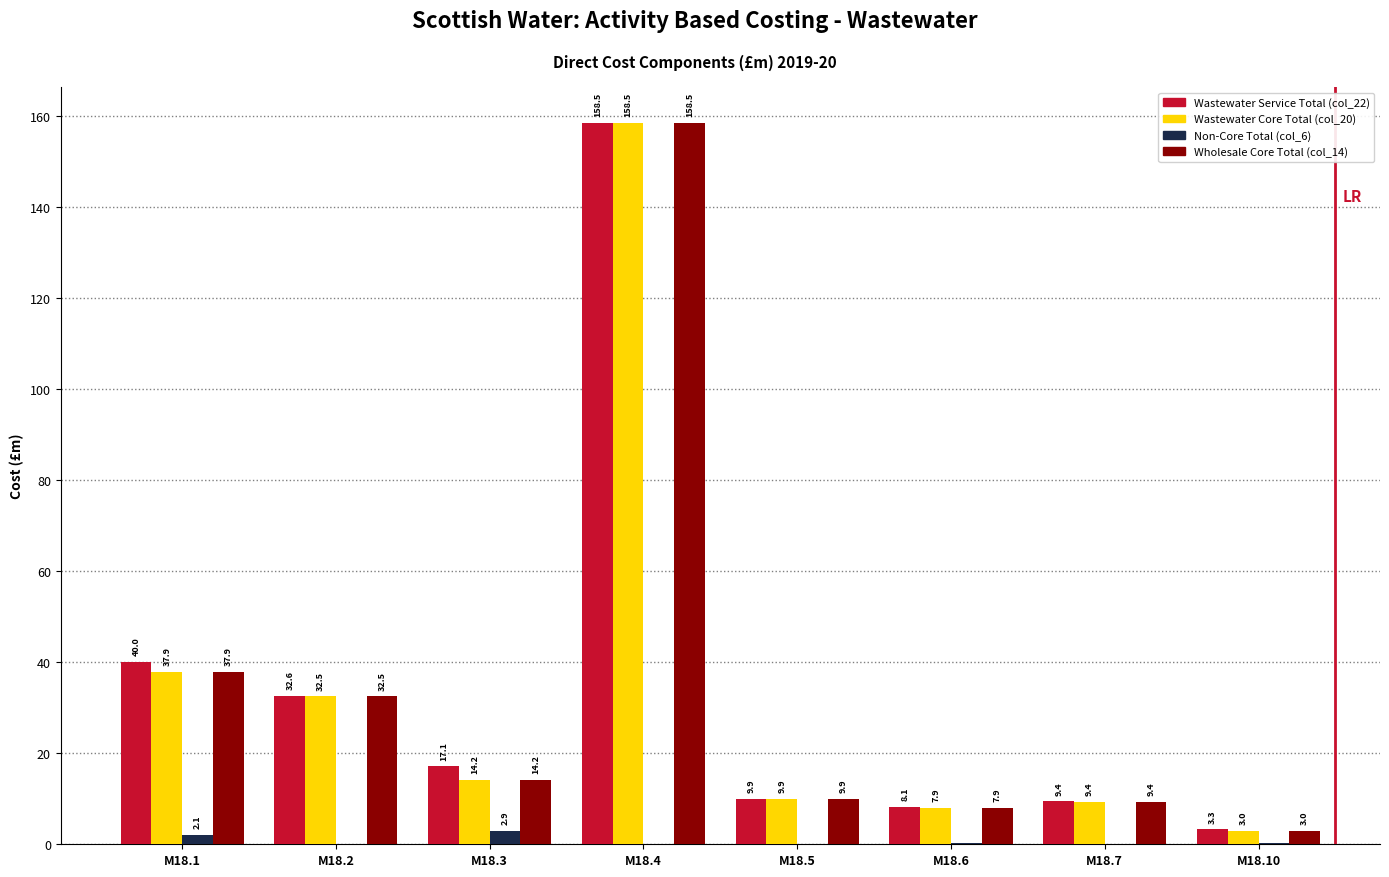

At which category is the sum across all series the highest?

M18.4